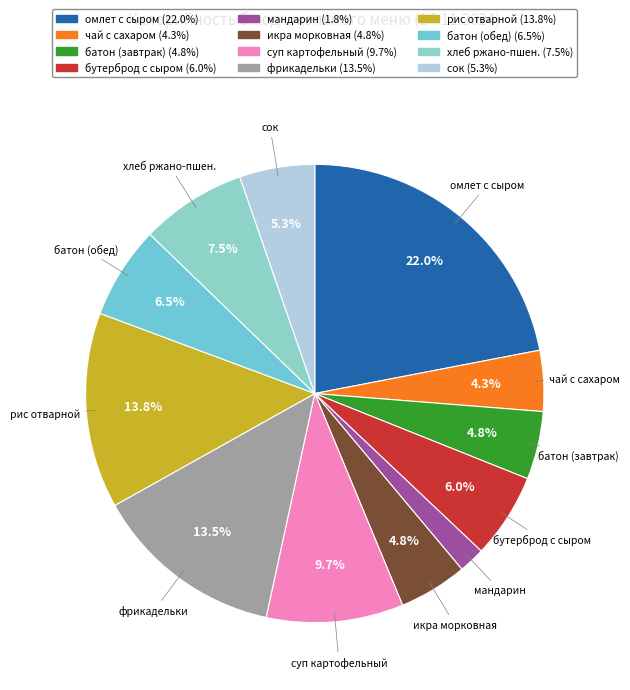

Is there any slice that represents more than half of the pie?

No